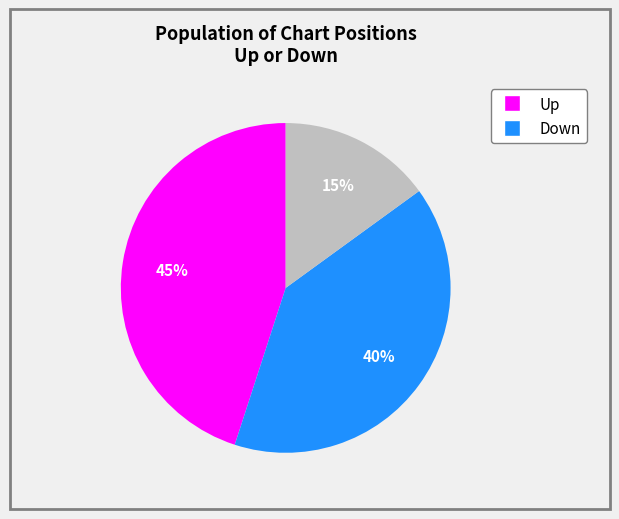

Count the number of slices in the pie.

3